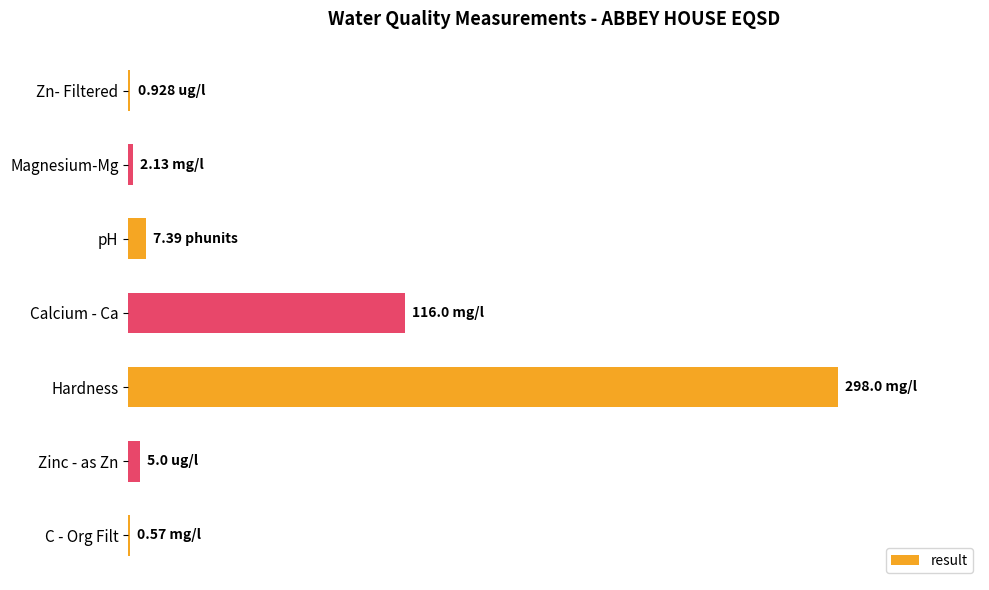

Are the bars horizontal?

Yes